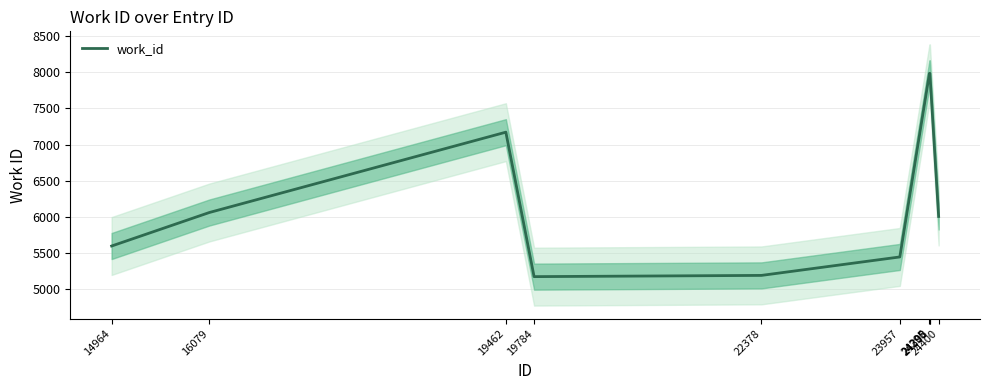

What is the value of the 7th point from the left?

7984